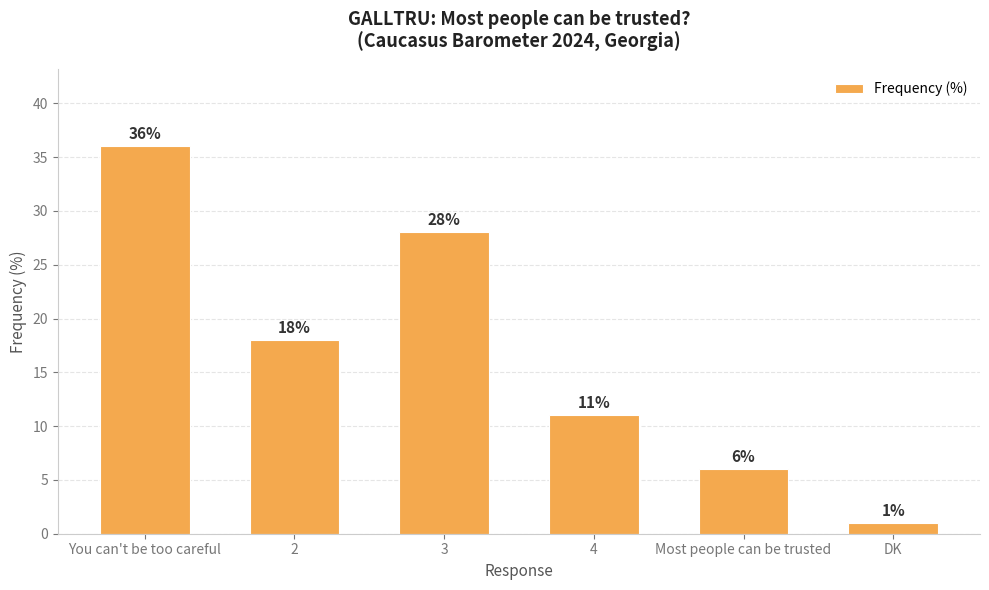

Is it true that the value at 2 is 30?

False